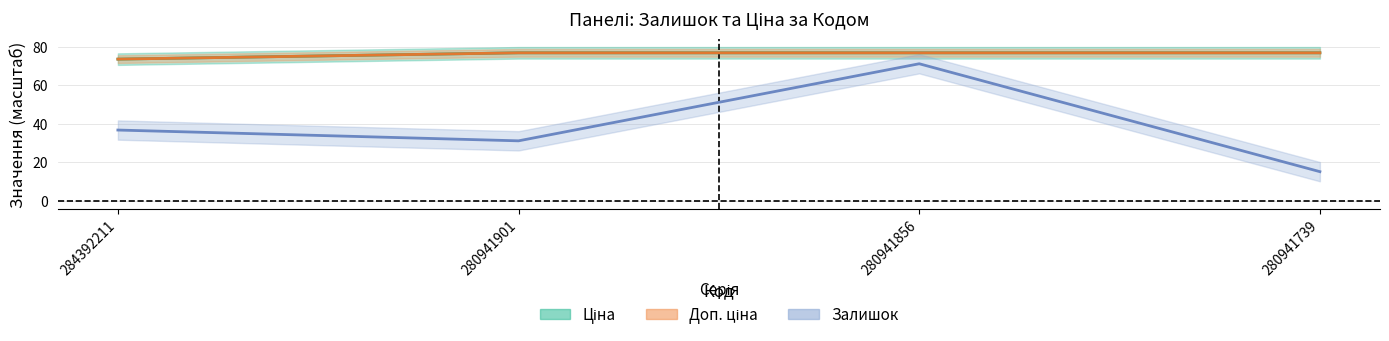

The value of Доп. ціна at 280941739 is 76.9. True or false?

True